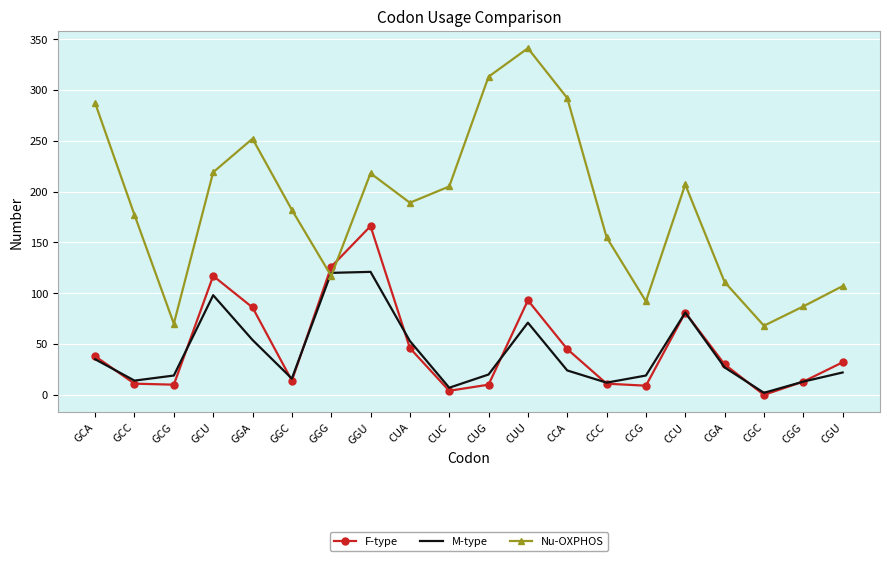

What position from the right is GGU?

13